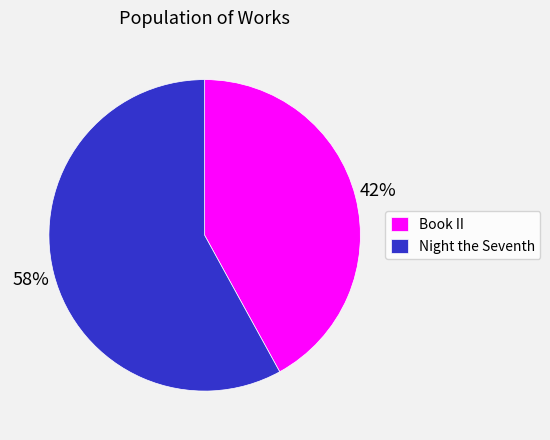

Is the sum of Book II and Night the Seventh greater than half?

Yes